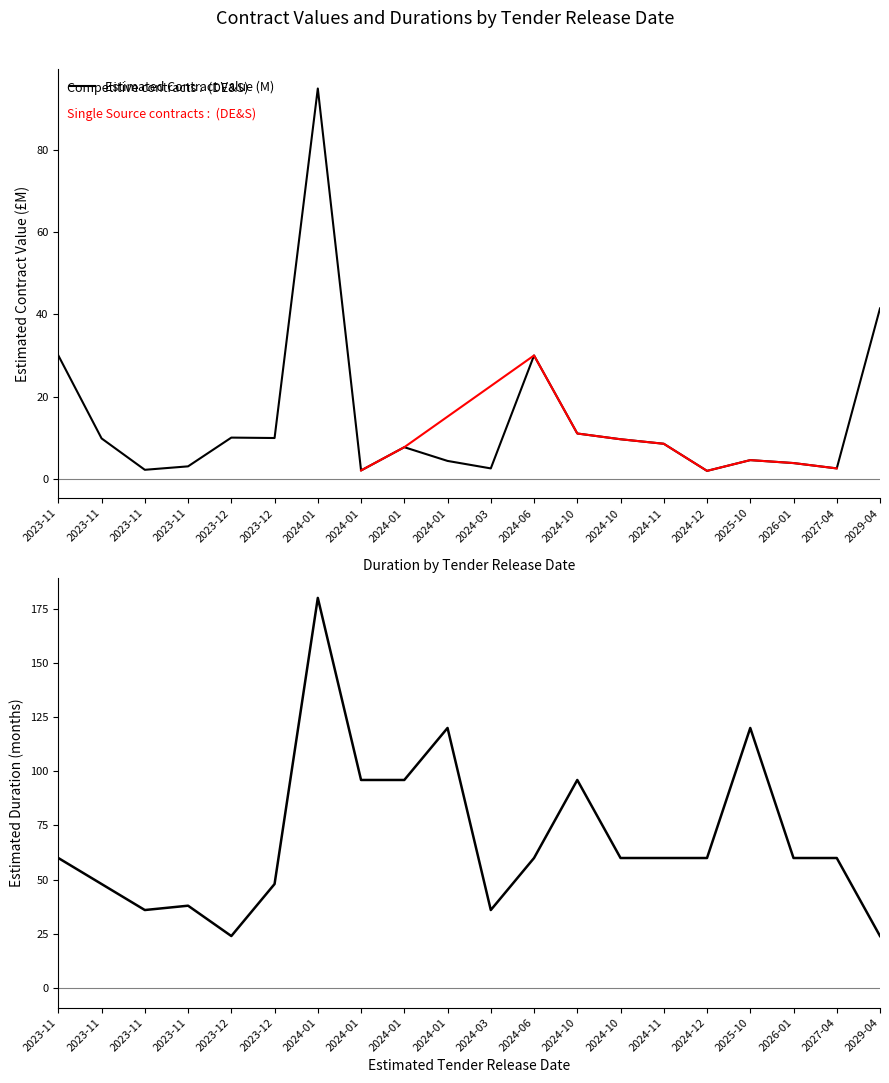

At how many categories does at least one series exceed 103?

3